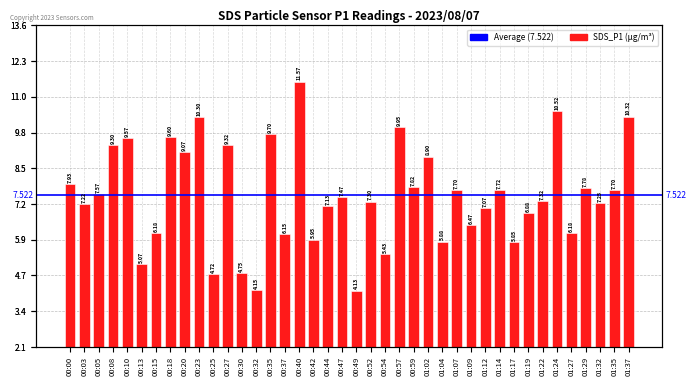

Count the number of values greater than 7.

26